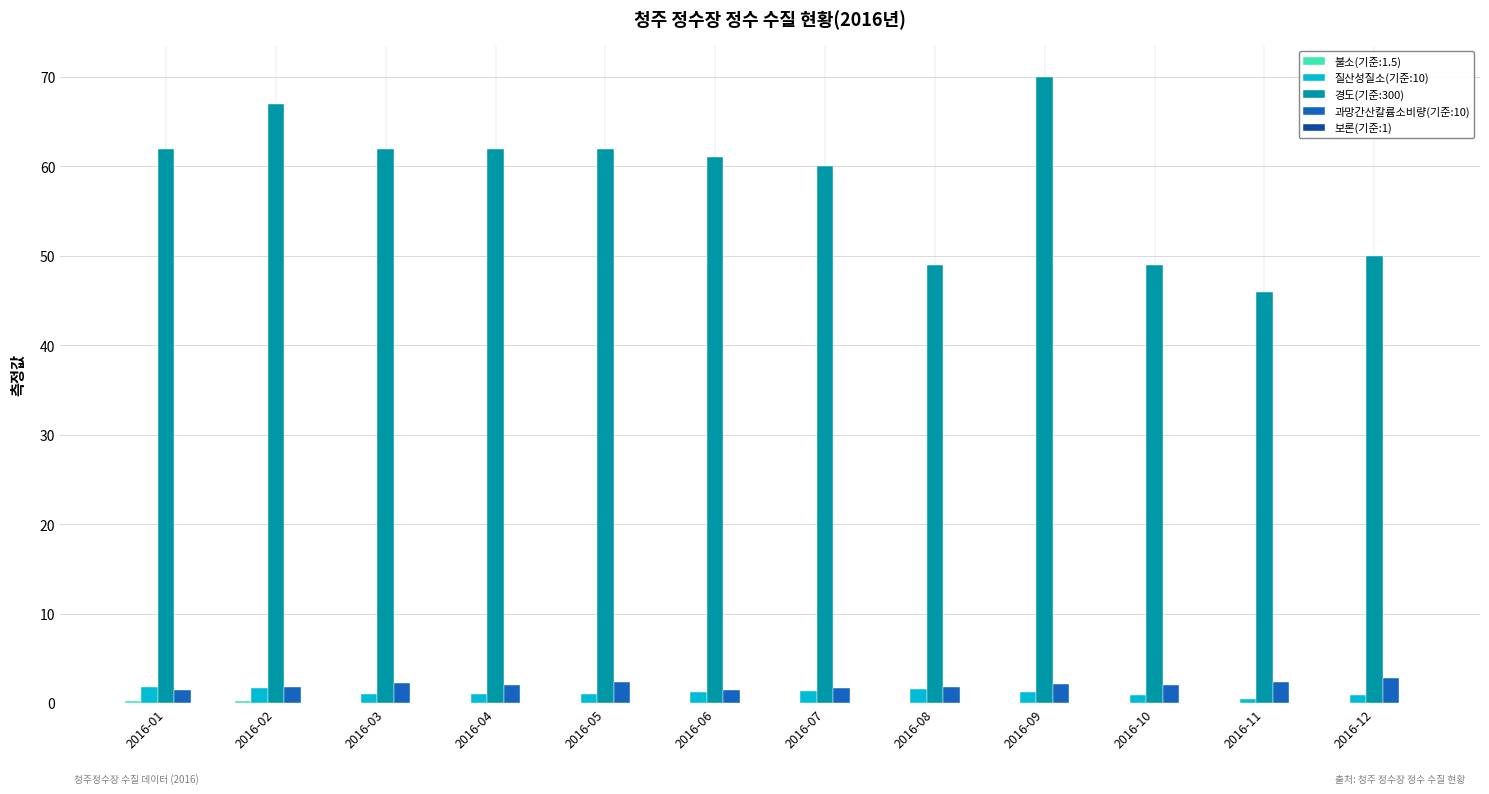

How many groups of bars are there?

12